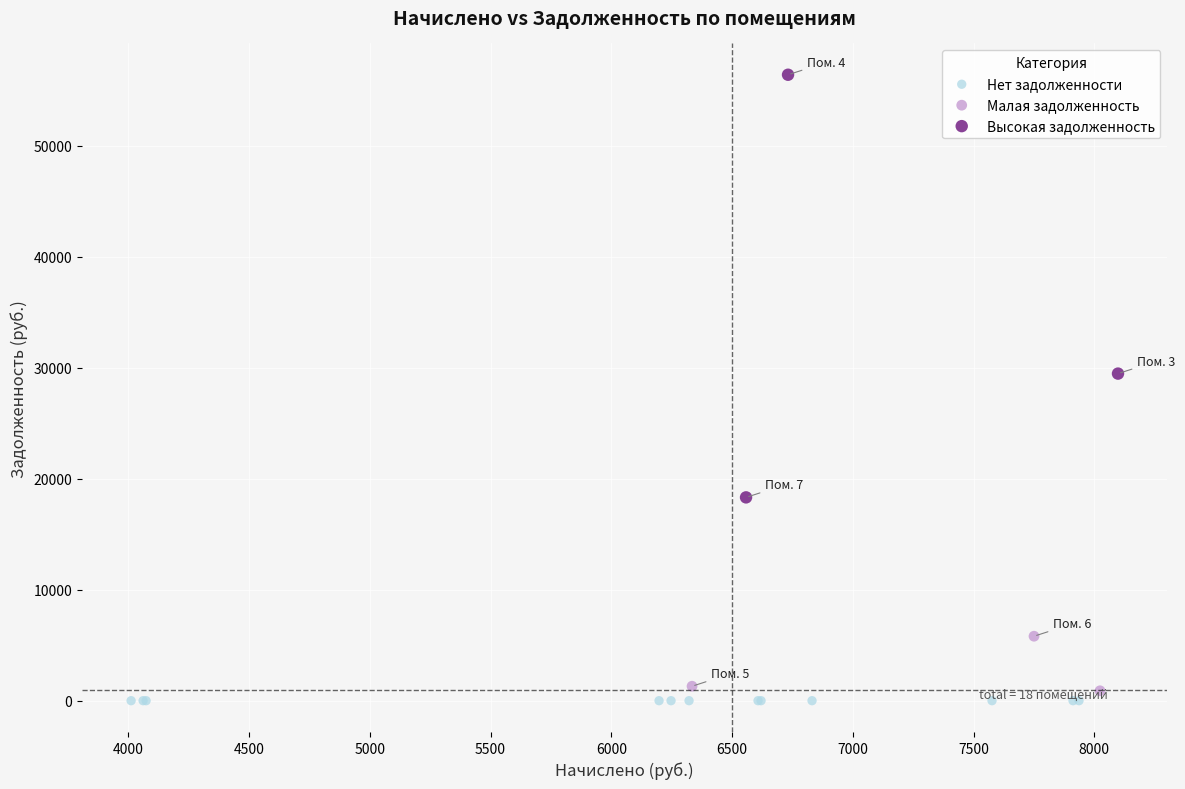

What are all the series names shown in the legend?

Нет задолженности, Малая задолженность, Высокая задолженность